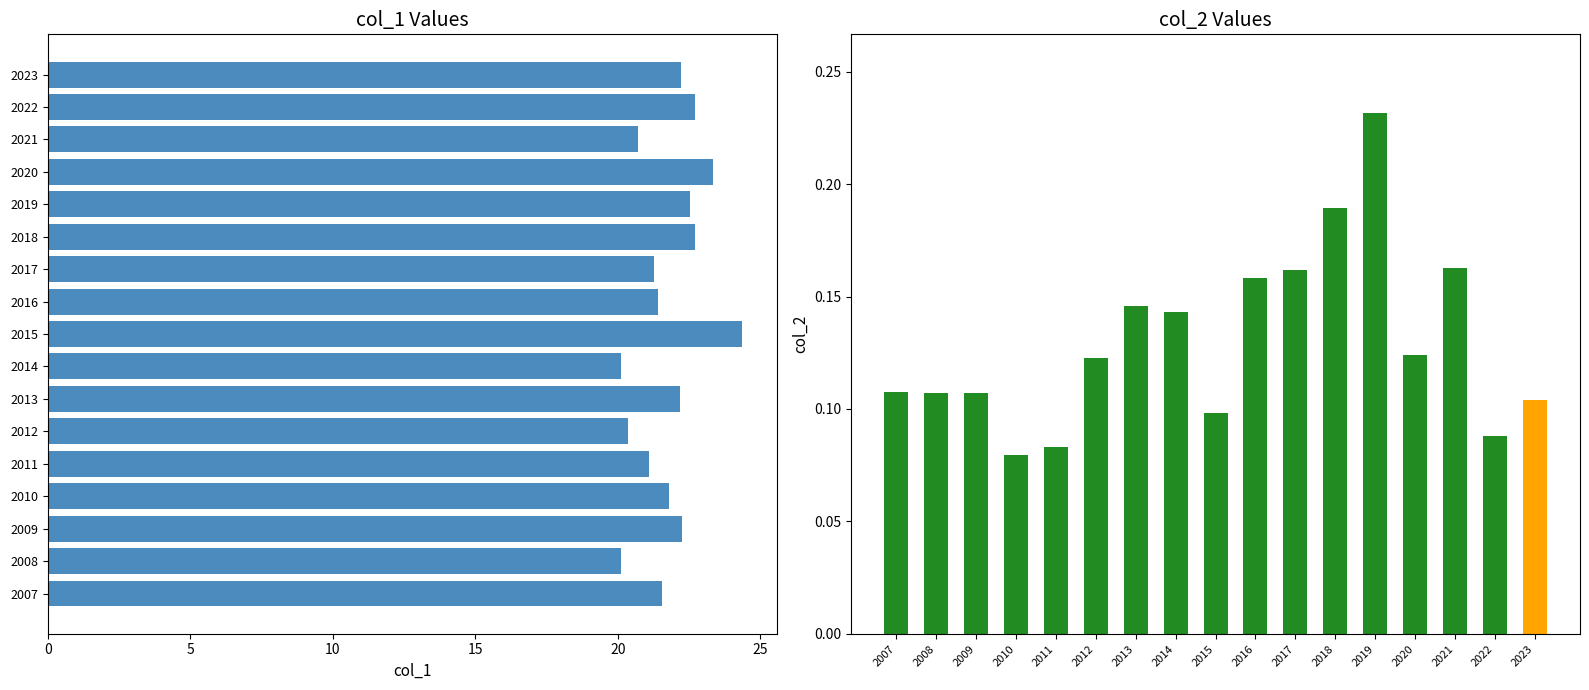

What is the average value?

21.8